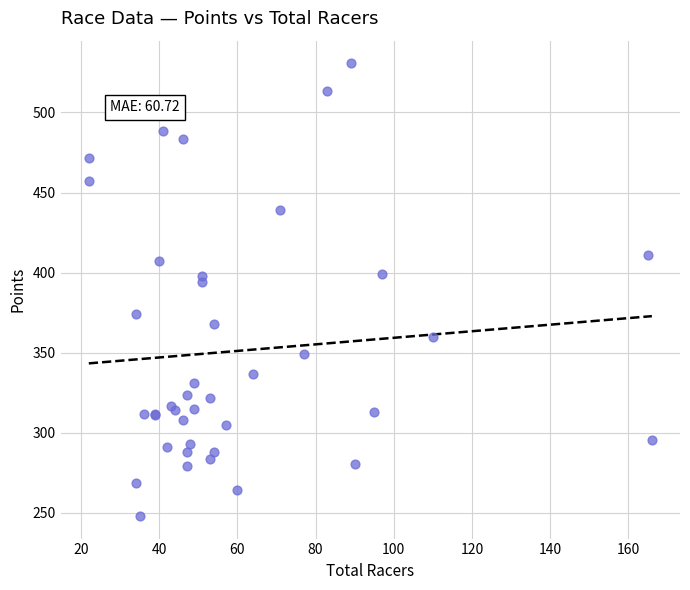

What Y value in the scatter plot is closest to 389?

394.3